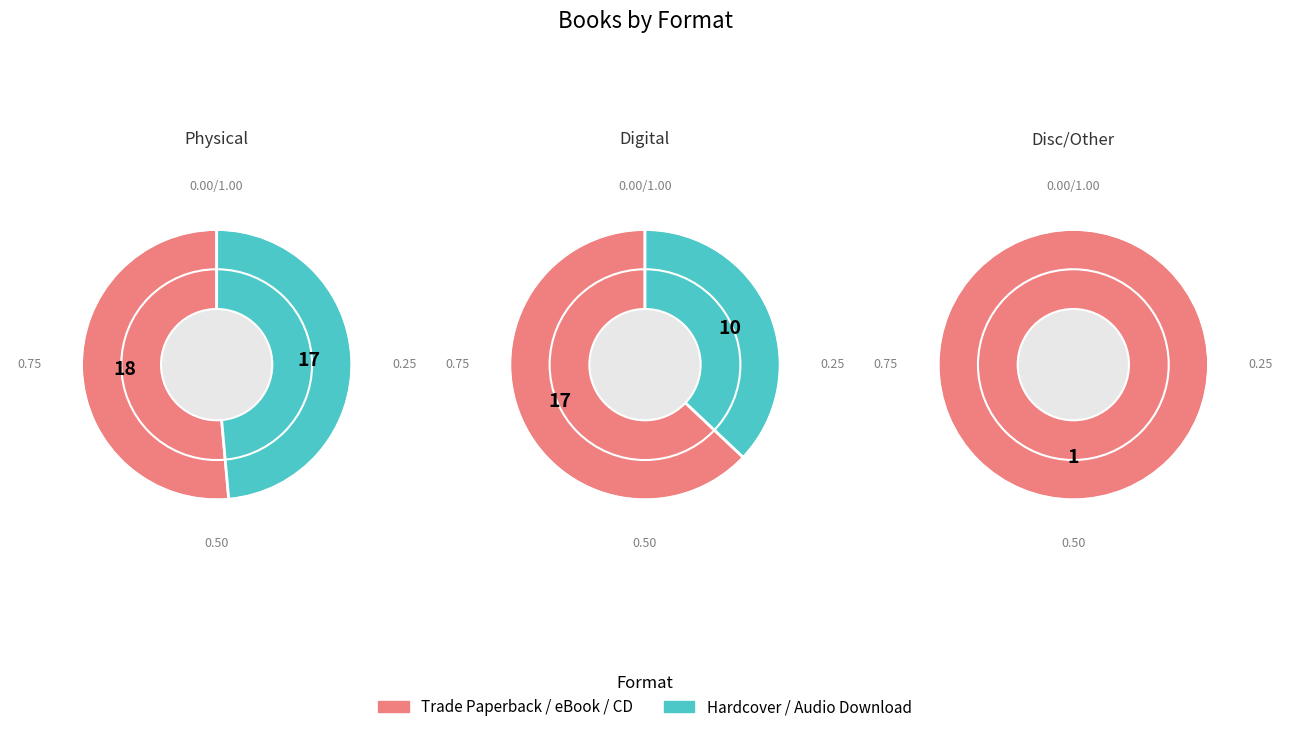

How many segments does this pie chart have?

6